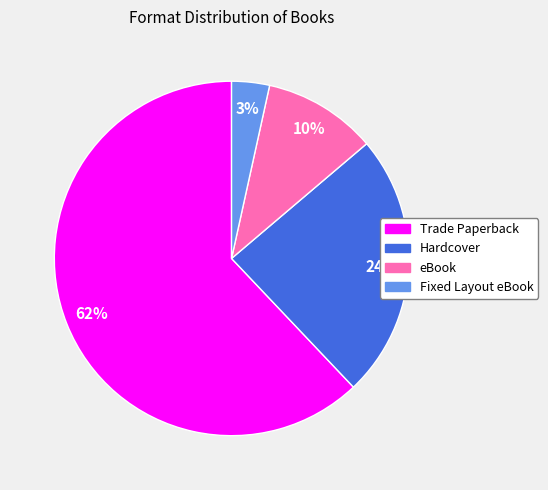

To the nearest percent, what portion does Fixed Layout eBook represent?

3%